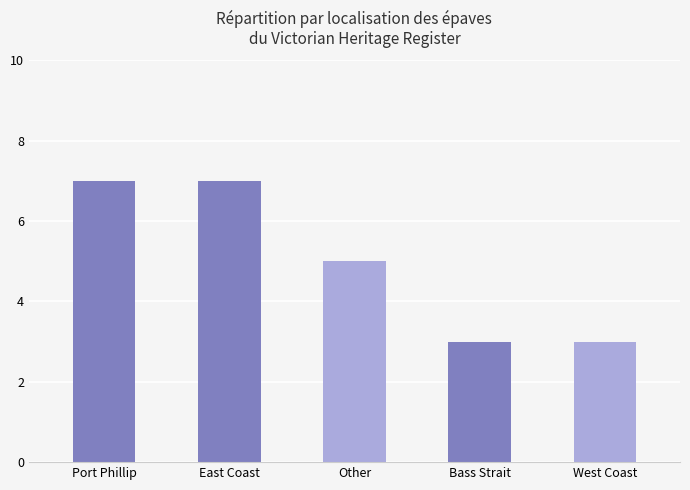

What is the difference between the values at Bass Strait and Port Phillip?

4